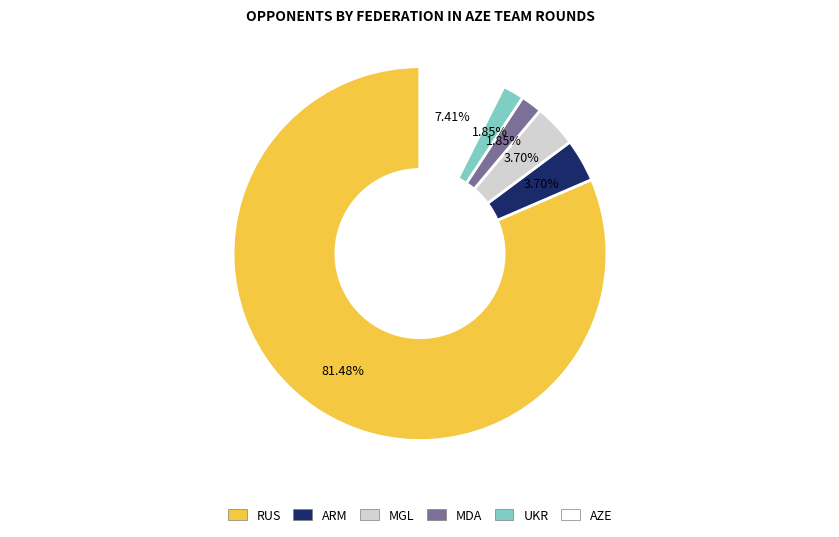

To the nearest percent, what percentage of the pie is UKR?

2%